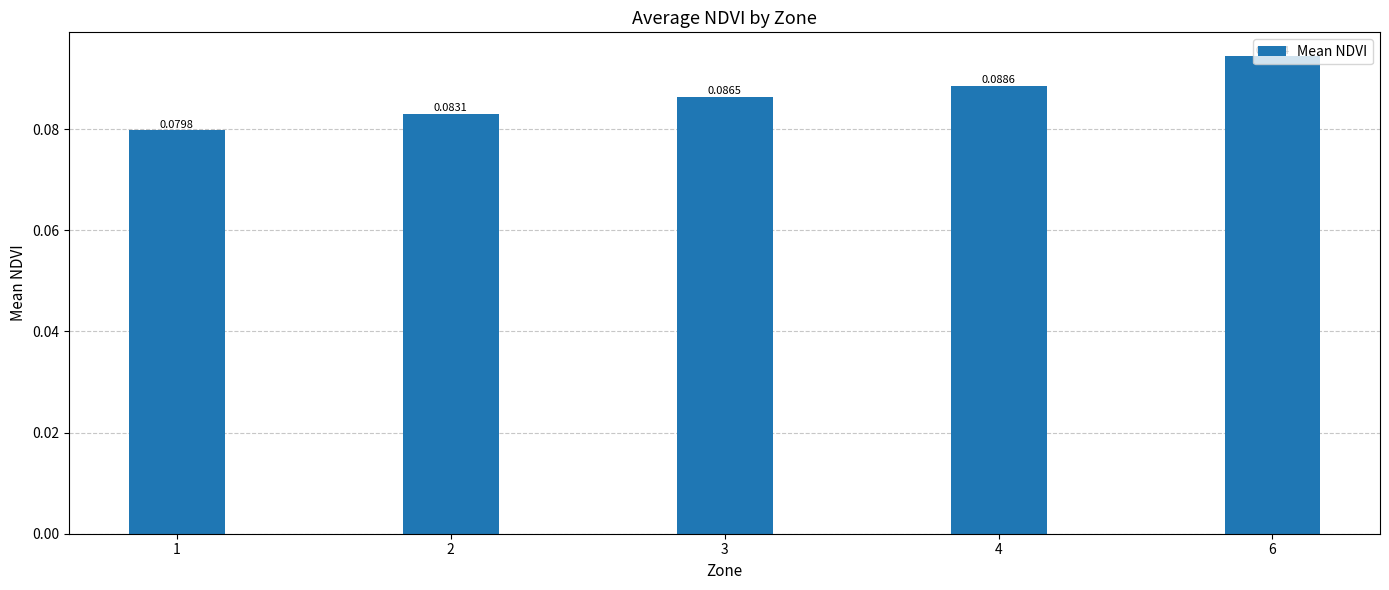

Between 6 and 3, which is larger?

6